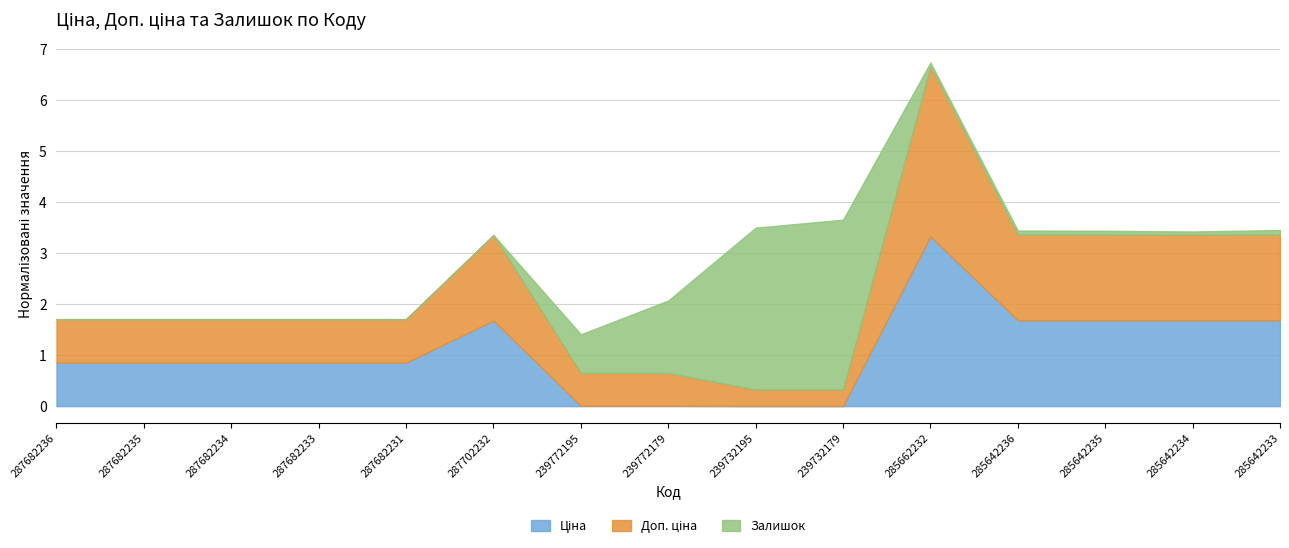

At which label does Ціна reach its peak?

285662232